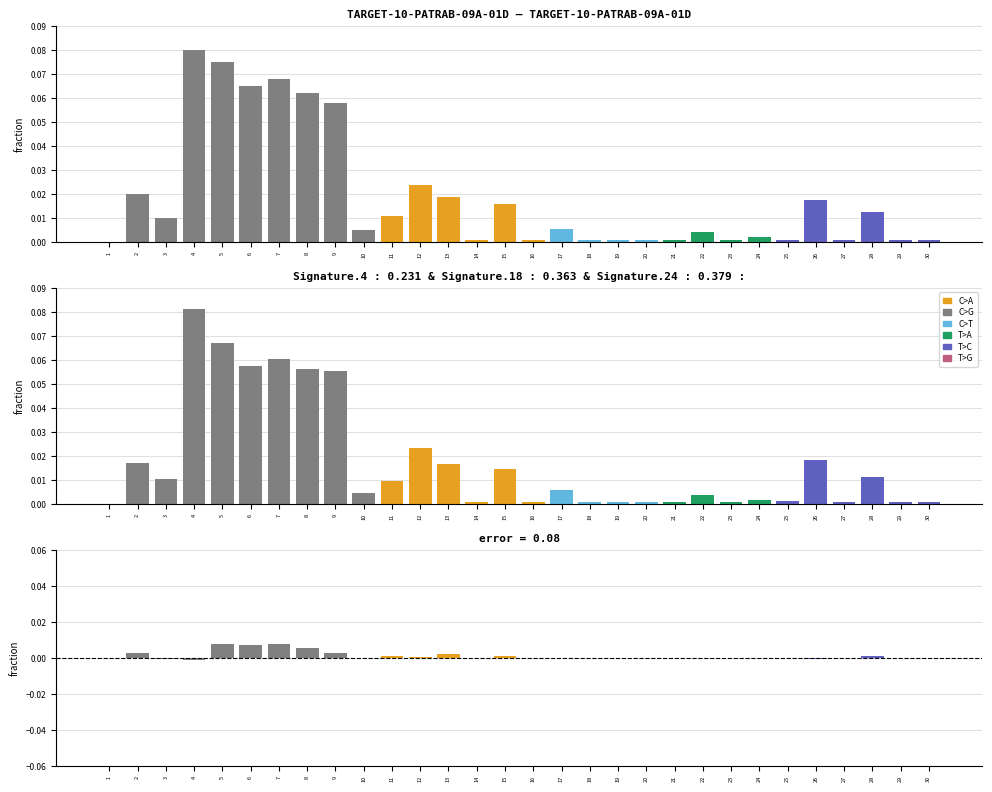

At how many categories does at least one series exceed 0?

29